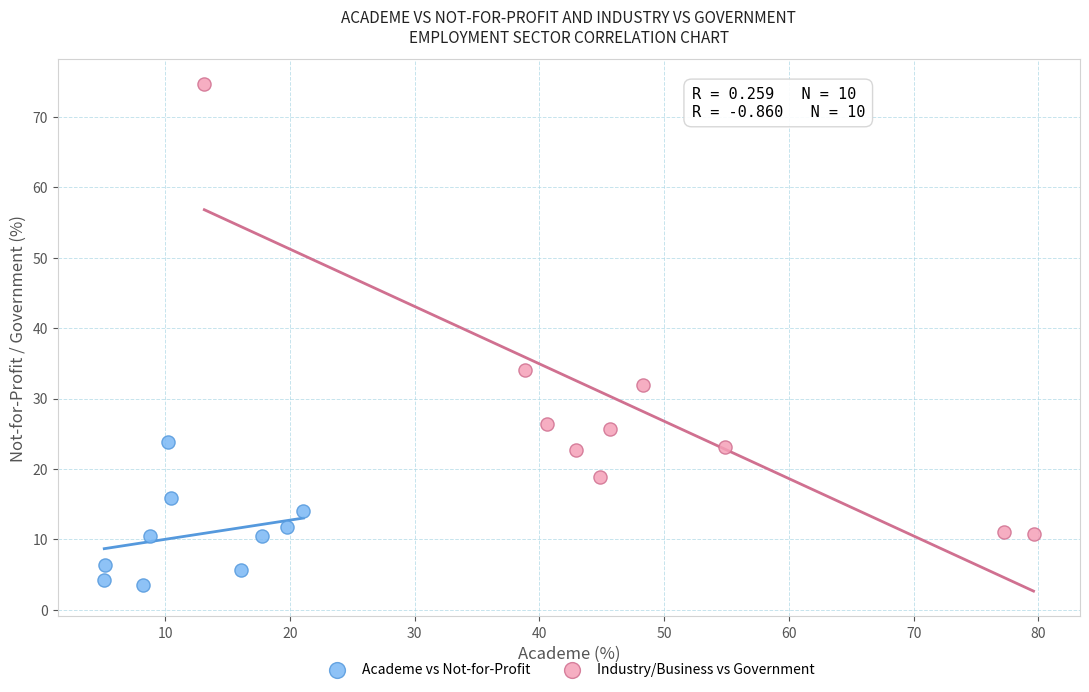

Which series has the largest Y range (max minus min)?

Industry/Business vs Government